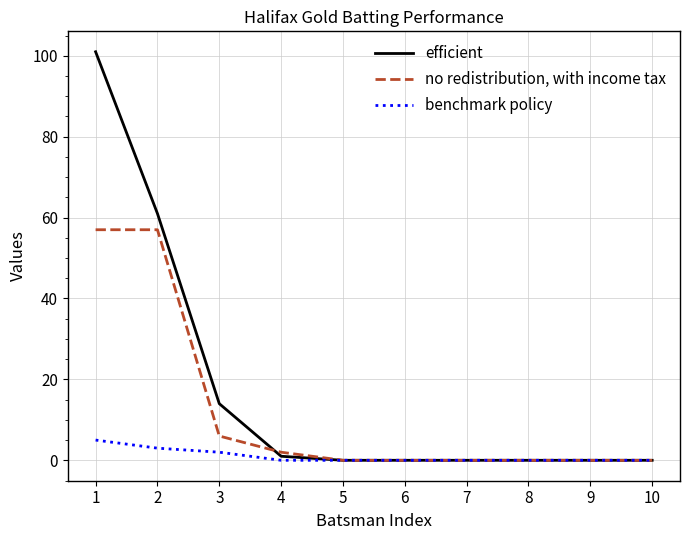

What is the difference between the highest and lowest values at 1?

96